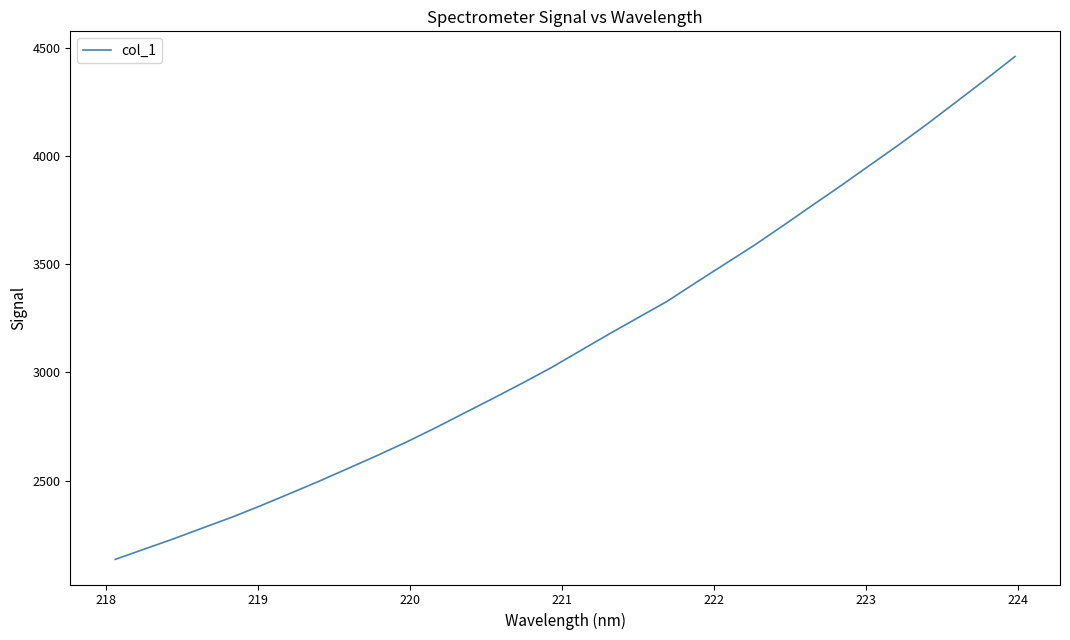

What is the average value?

3144.3